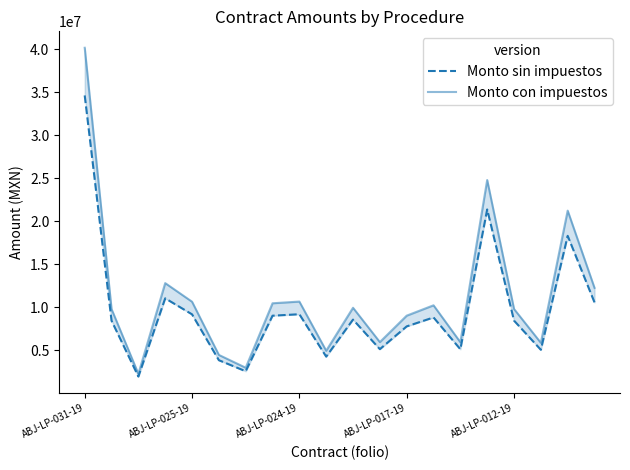

Rank the series by their maximum value, from lowest to highest.

Monto sin impuestos, Monto con impuestos